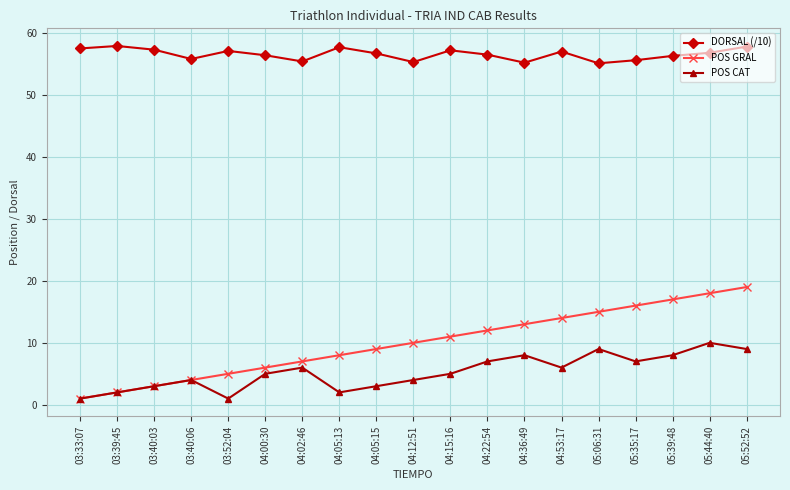

What is the label of the 16th point from the right?

03:40:06